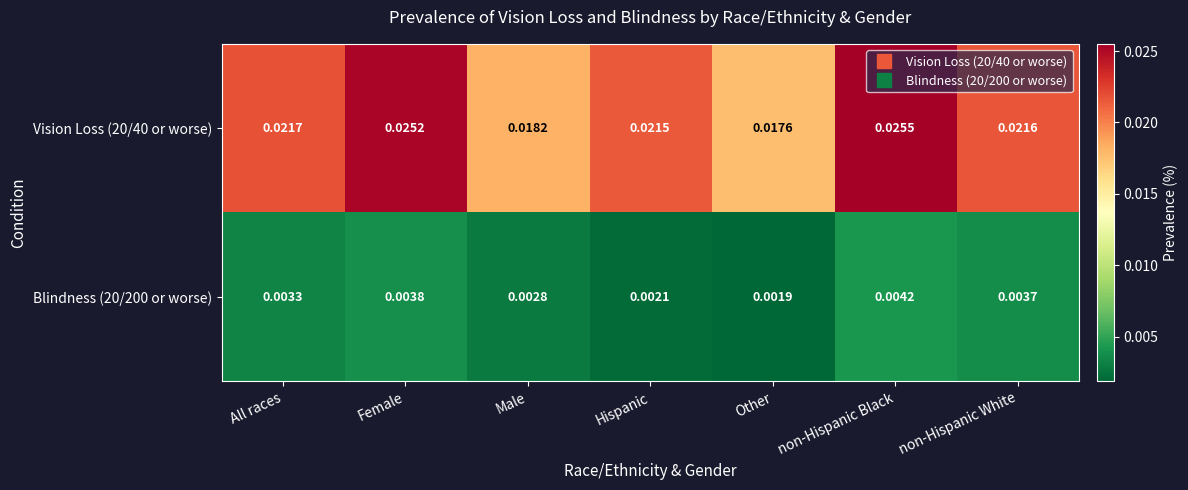

Which series has the widest spread of values?

Vision Loss (20/40 or worse)